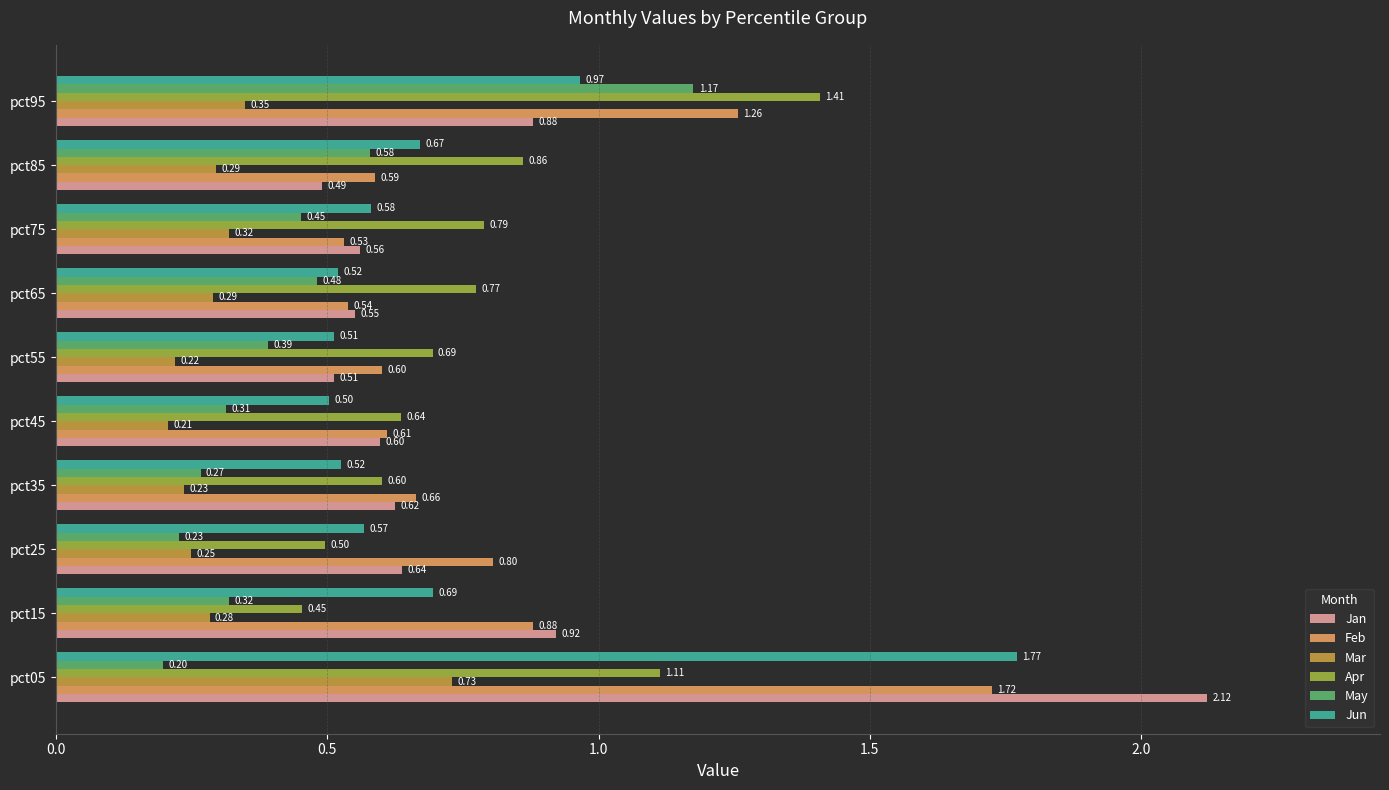

Which series has the widest spread of values?

Jan